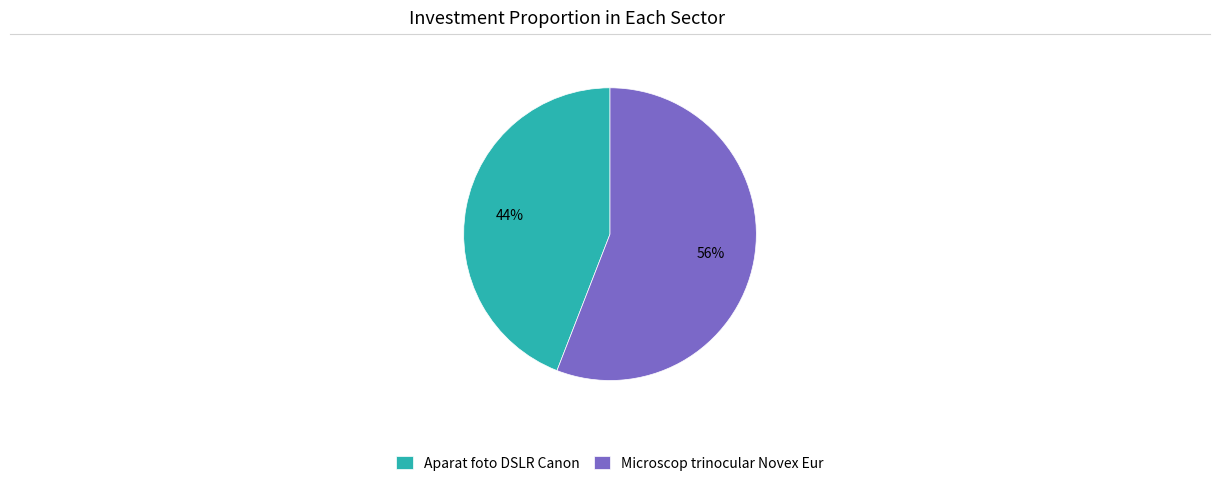

Rank the categories by value from highest to lowest.

Microscop trinocular Novex Eur, Aparat foto DSLR Canon